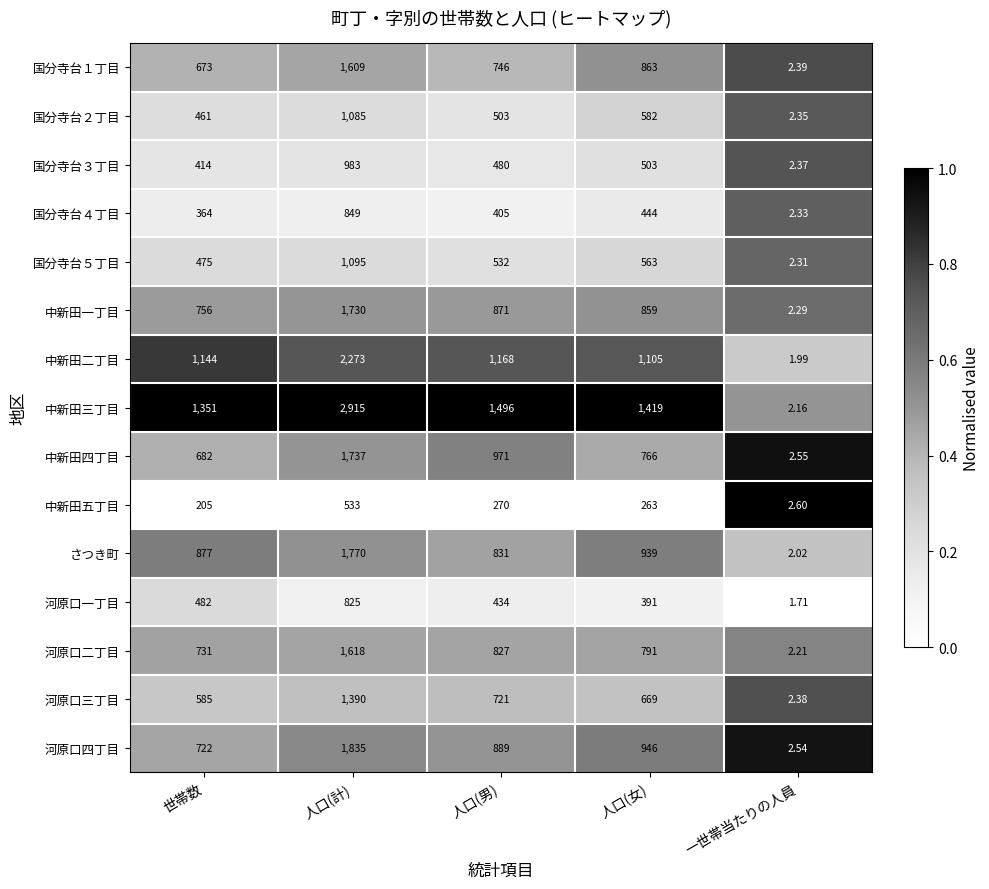

At which label is 国分寺台２丁目 closest to 543?

人口(女)